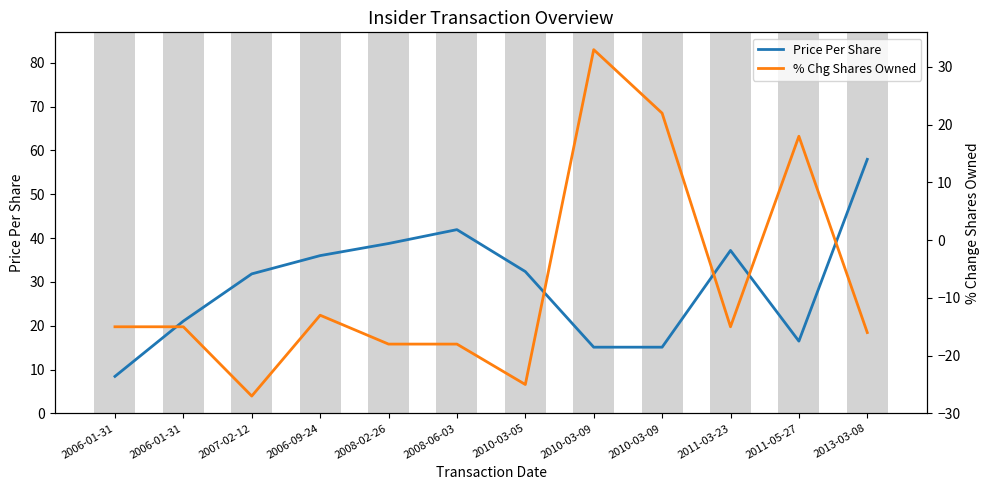

Rank the series by their maximum value, from highest to lowest.

Price Per Share, % Chg Shares Owned